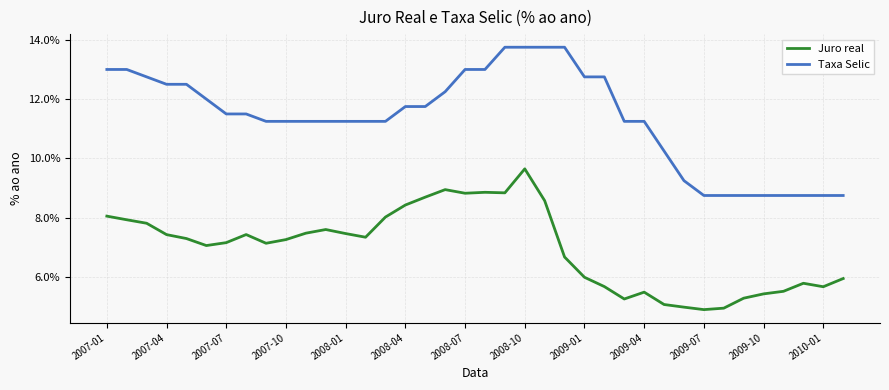

Which category has the highest value in the Juro real series?

2008-10